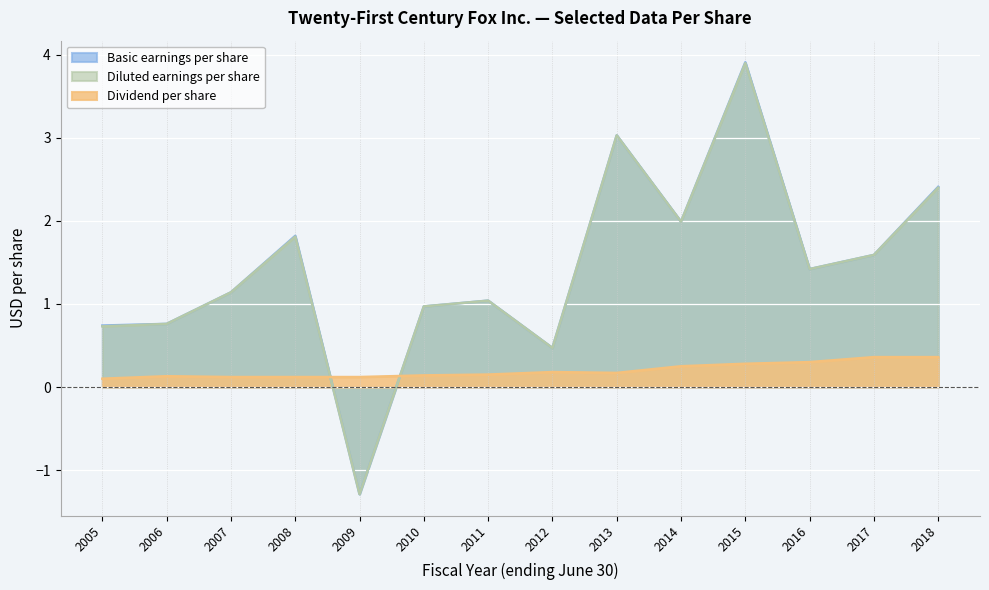

What value does the Basic earnings per share series have at 2015?

3.9